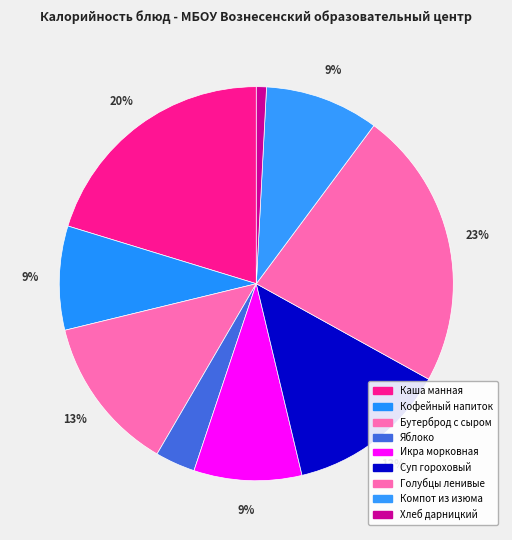

True or false: Бутерброд с сыром accounts for 25% of the total.

False